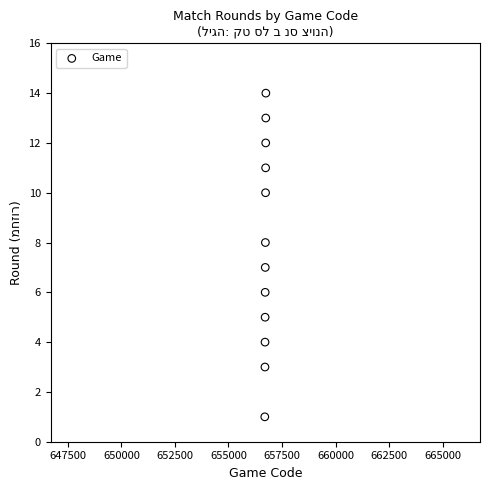

What is the range of Y values (max minus min)?

13